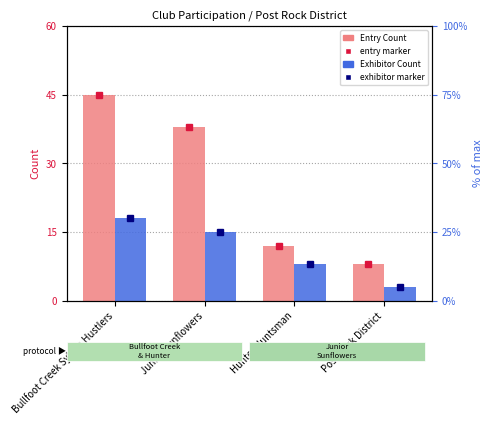

How many data points in Entry Count are above 38?

1